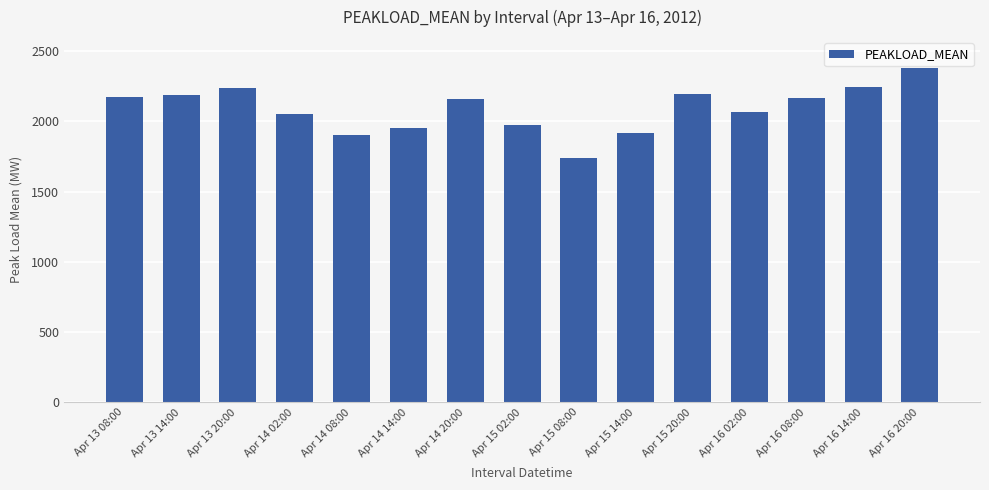

What position from the right is Apr 13 08:00?

15